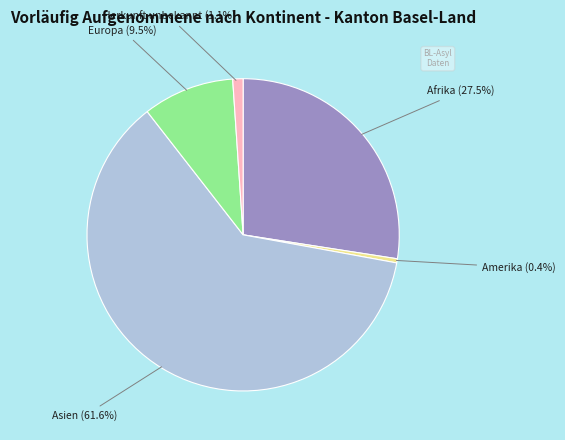

How many slices are in this pie chart?

5